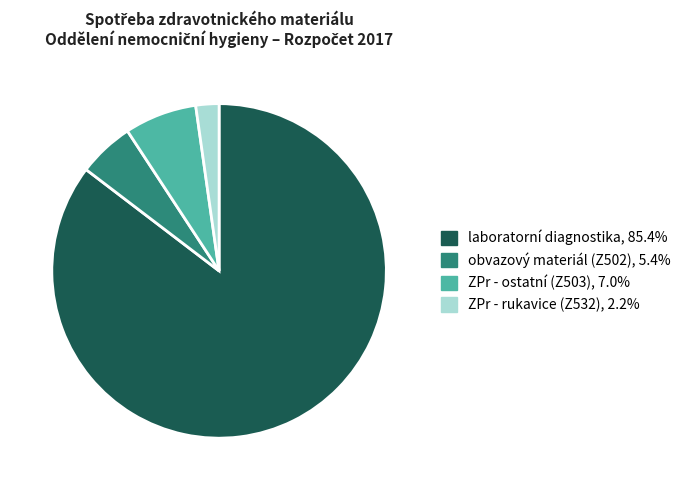

Between ZPr - ostatní (Z503) and ZPr - rukavice (Z532), which is larger?

ZPr - ostatní (Z503)